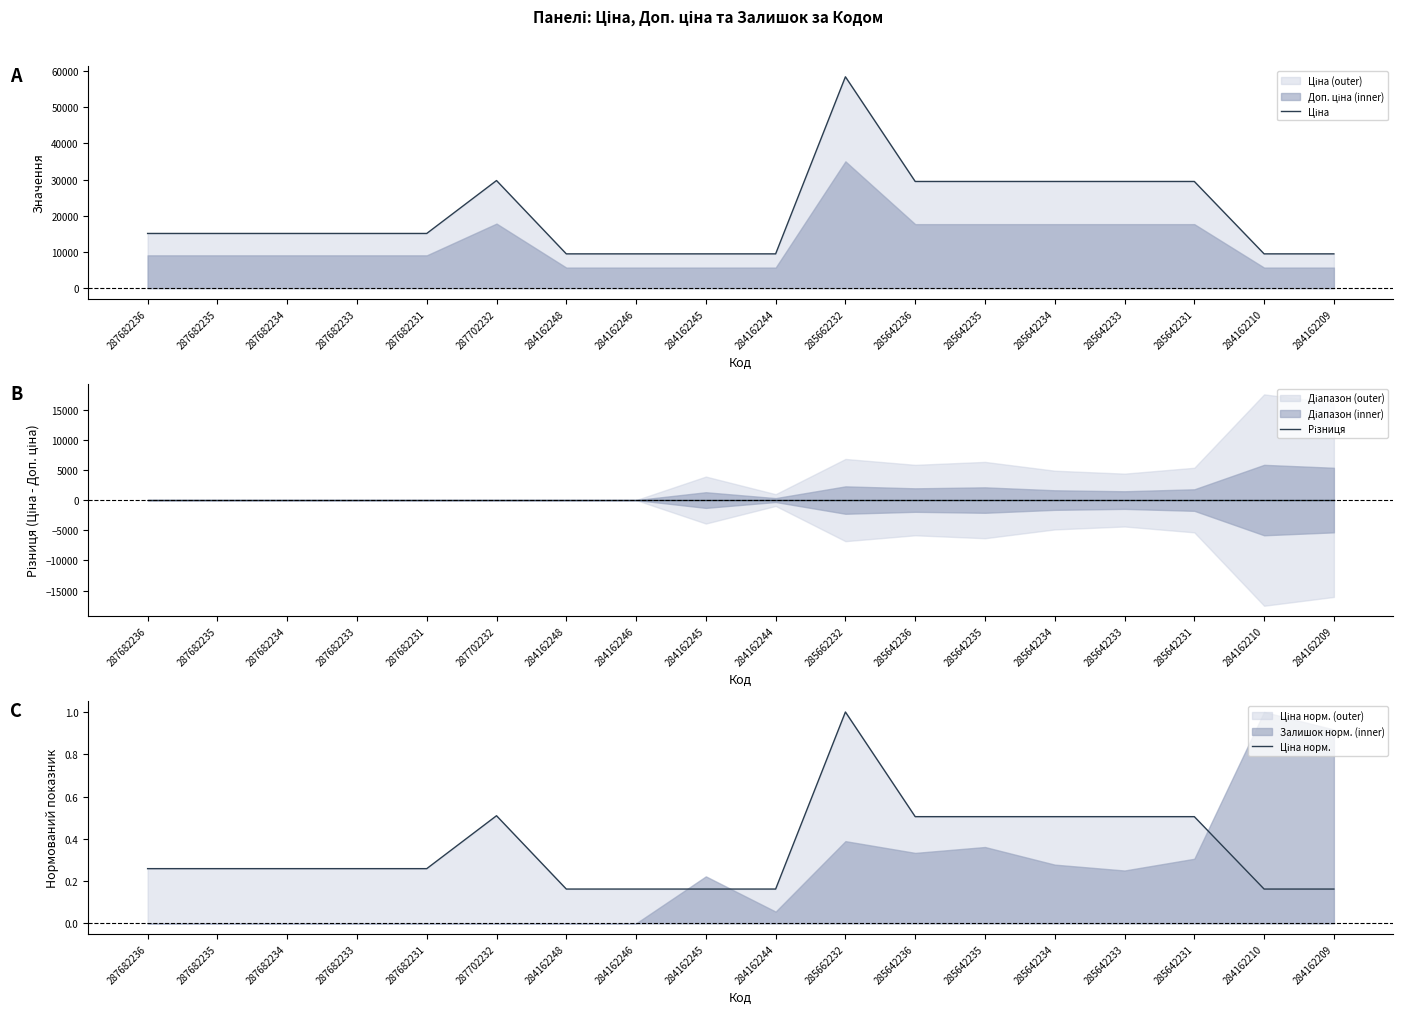

What is the maximum value shown in the chart?

58426.5